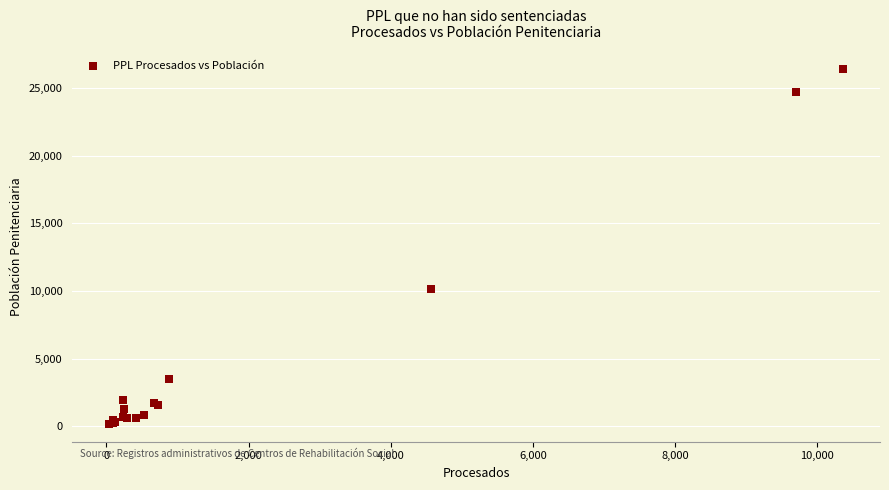

What Y value in the scatter plot is closest to 13293?

10129